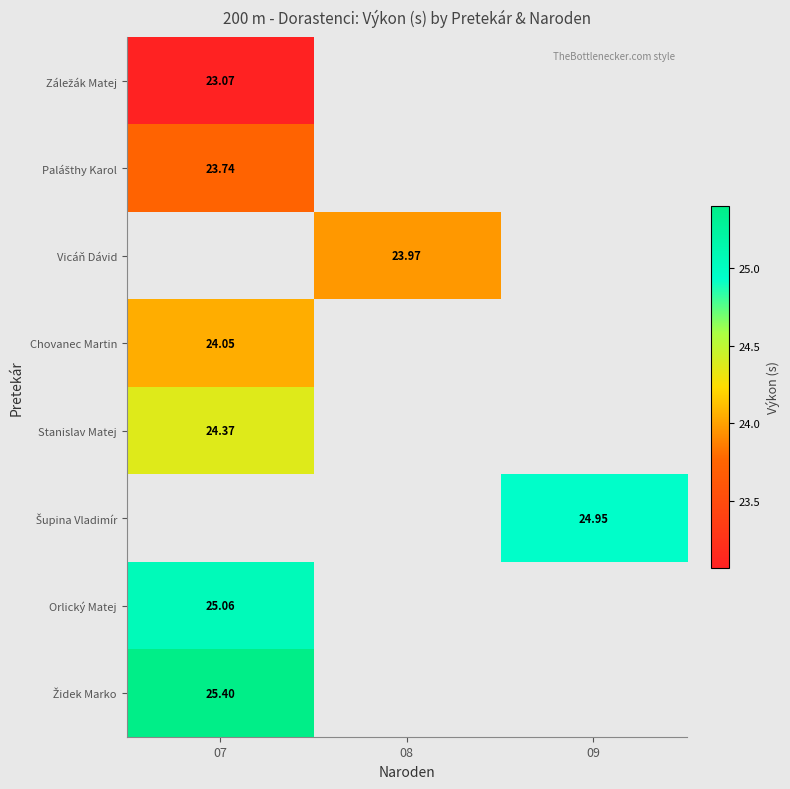

The value of Židek Marko at 07 is 14.2. True or false?

False